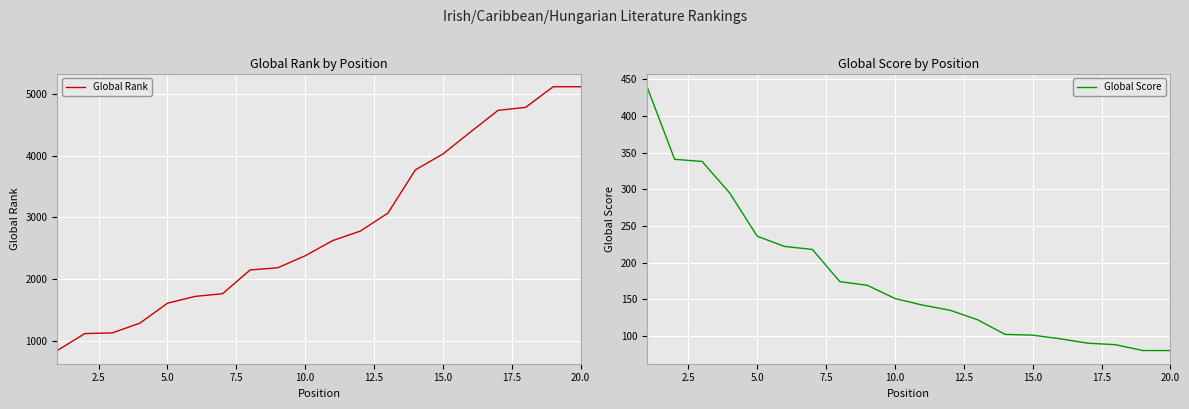

What is the minimum value shown in the chart?

80